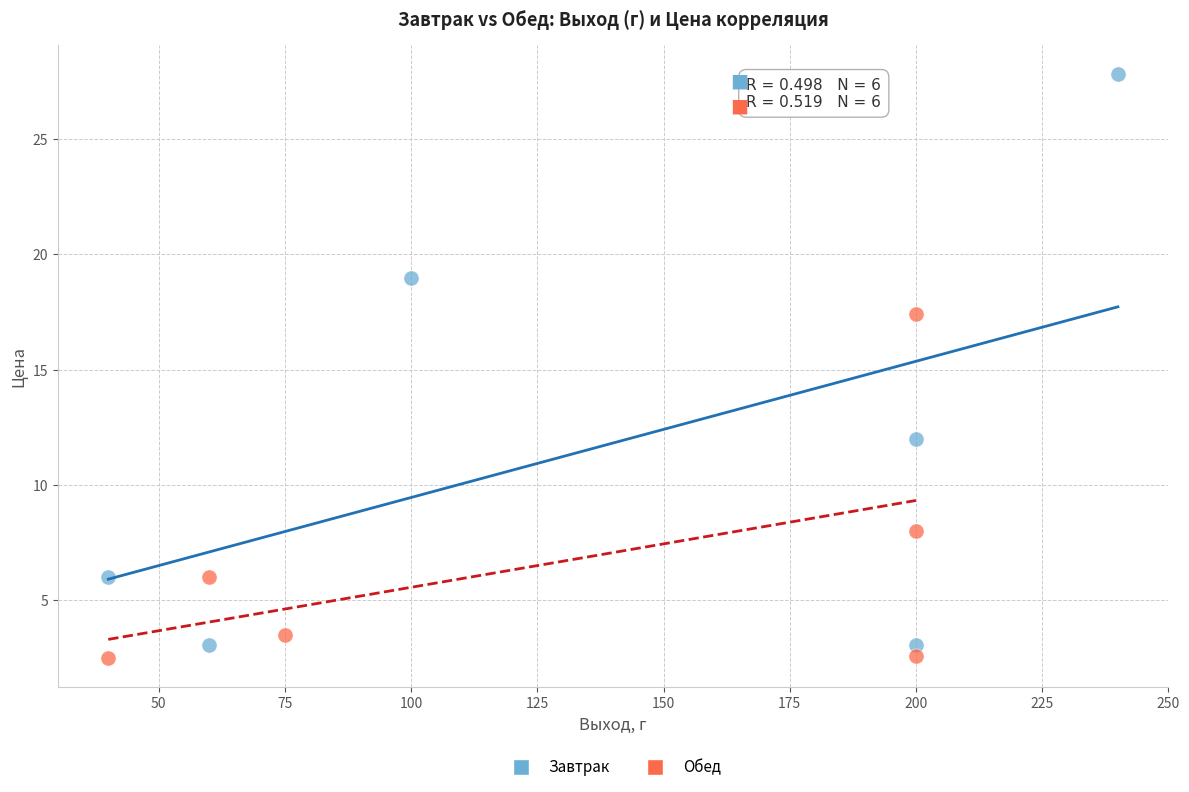

Which series has the largest Y range (max minus min)?

Завтрак